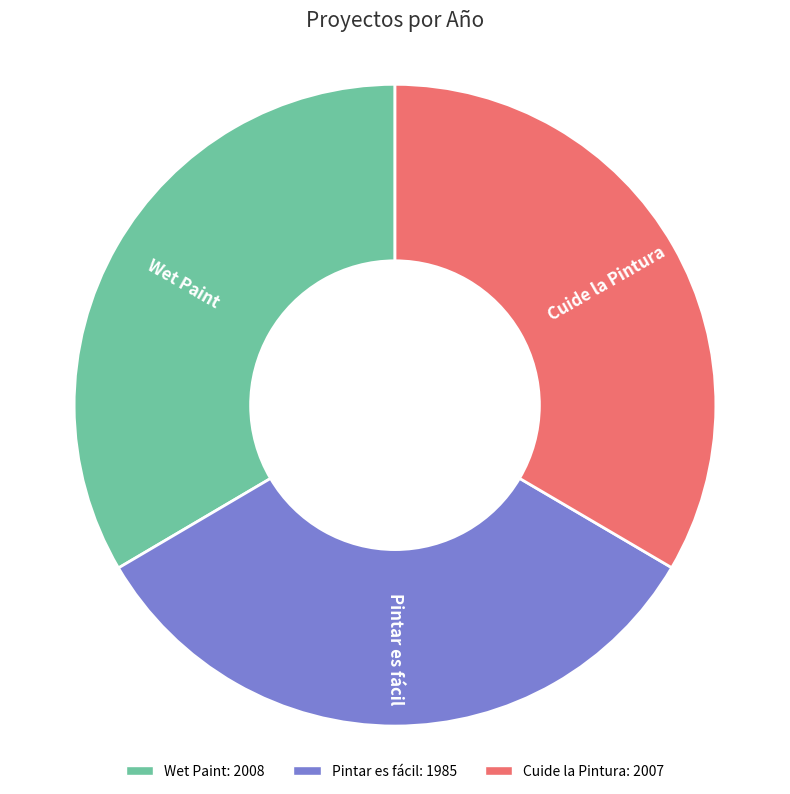

Is the sum of Pintar es fácil and Wet Paint greater than half?

Yes